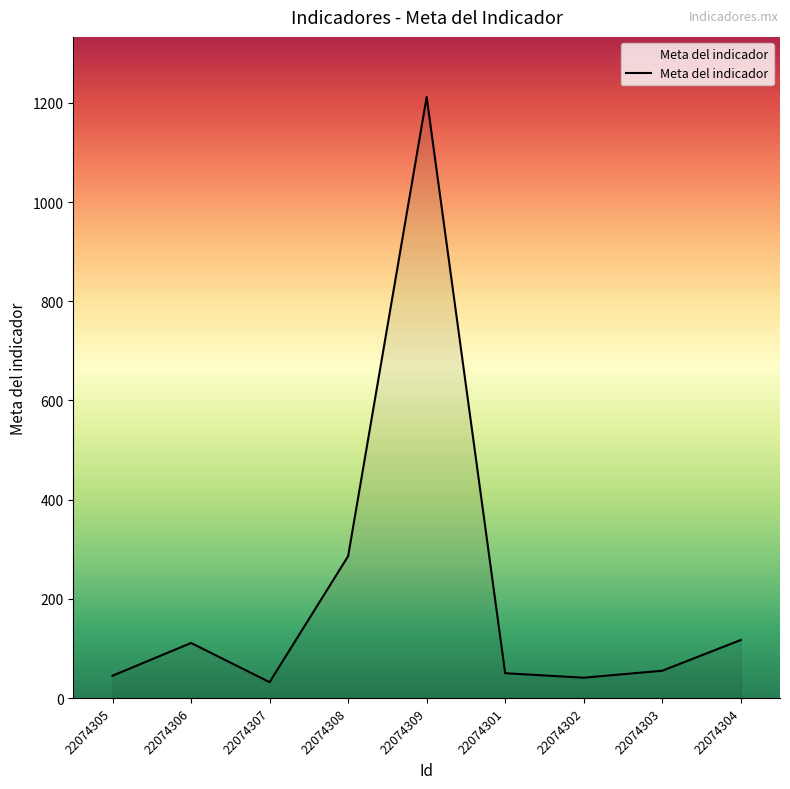

What is the greatest value displayed?

1212